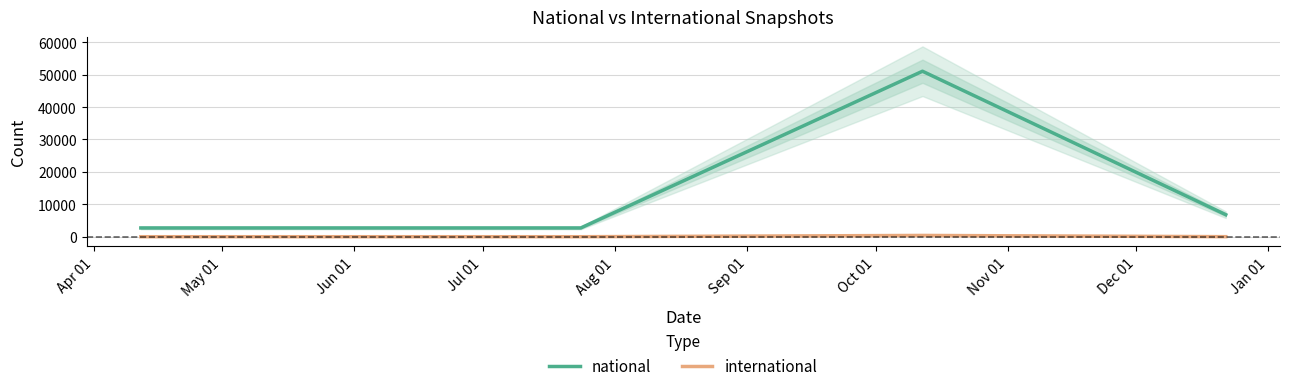

What is the value of the international point at the 2nd from the left?

2